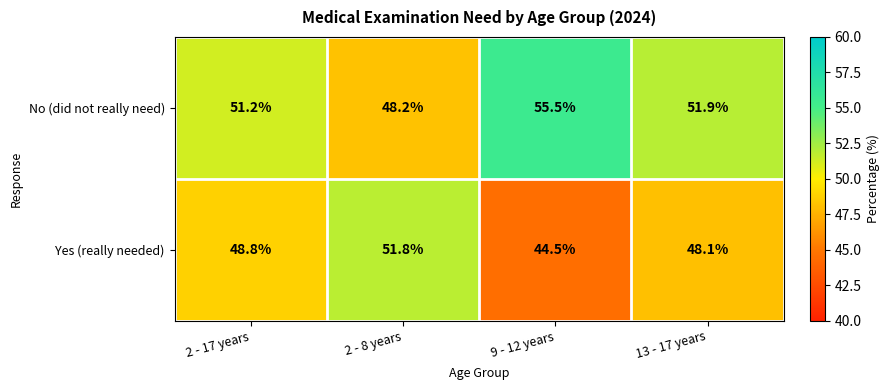

Reading right to left, extract all data points from this chart.

No (did not really need): 13 - 17 years=51.9	9 - 12 years=55.5	2 - 8 years=48.2	2 - 17 years=51.2
Yes (really needed): 13 - 17 years=48.1	9 - 12 years=44.5	2 - 8 years=51.8	2 - 17 years=48.8